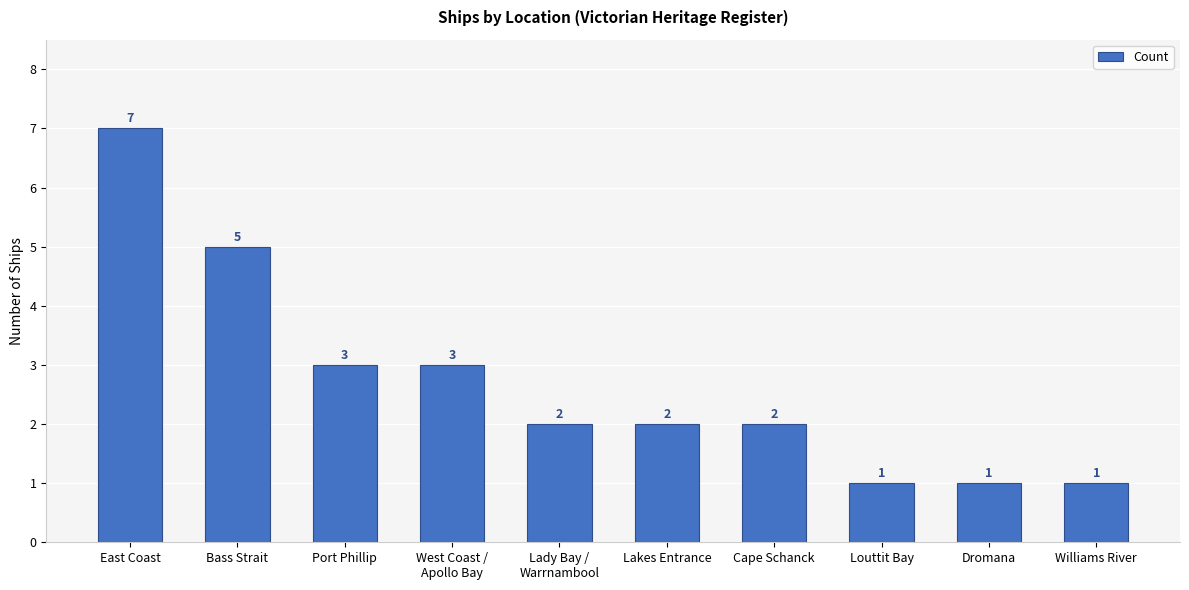

Where does the data first go above 2?

East Coast